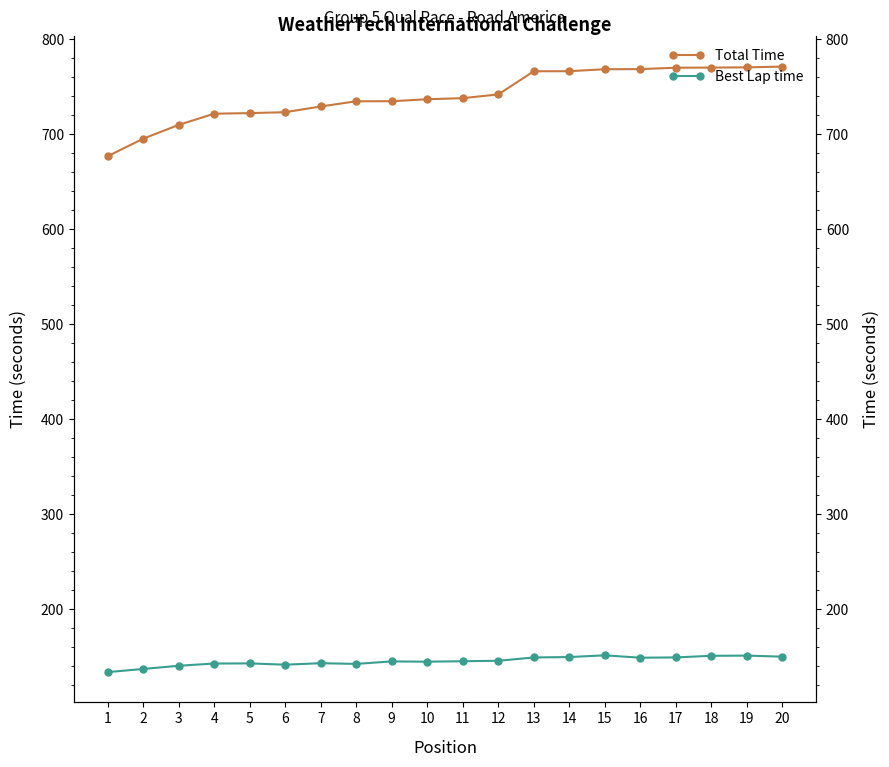

True or false: Total Time has a value of 165.0 at 1.

False